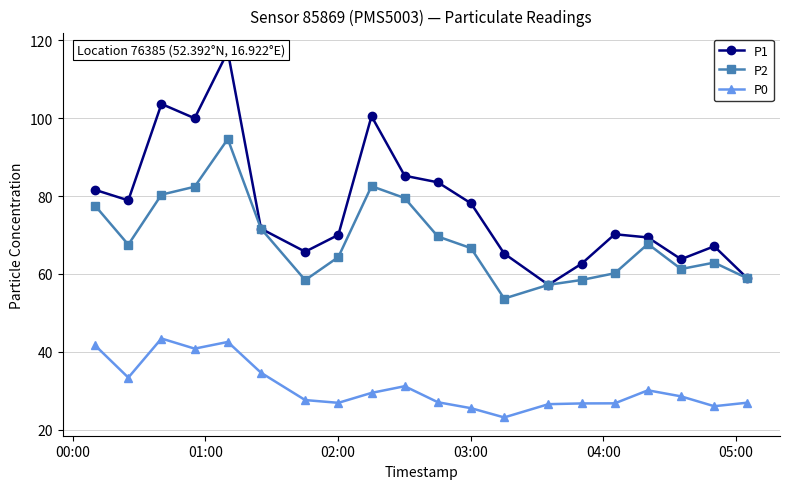

What is the value of the P0 point at the 19th from the left?

26.0